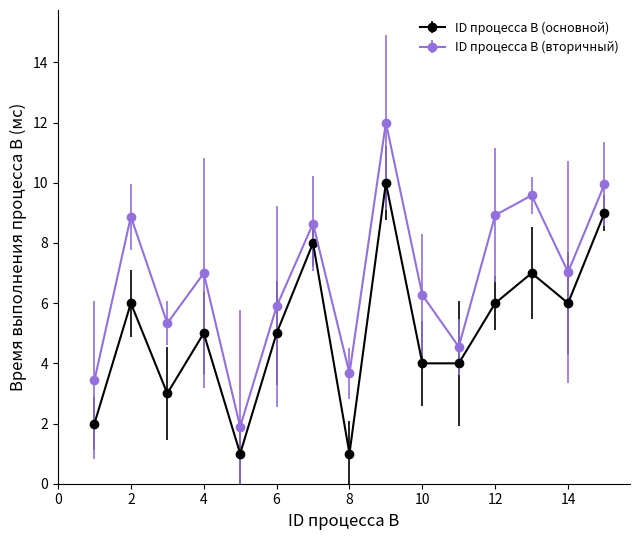

What is the lowest value of the ID процесса B (вторичный) series?

1.9